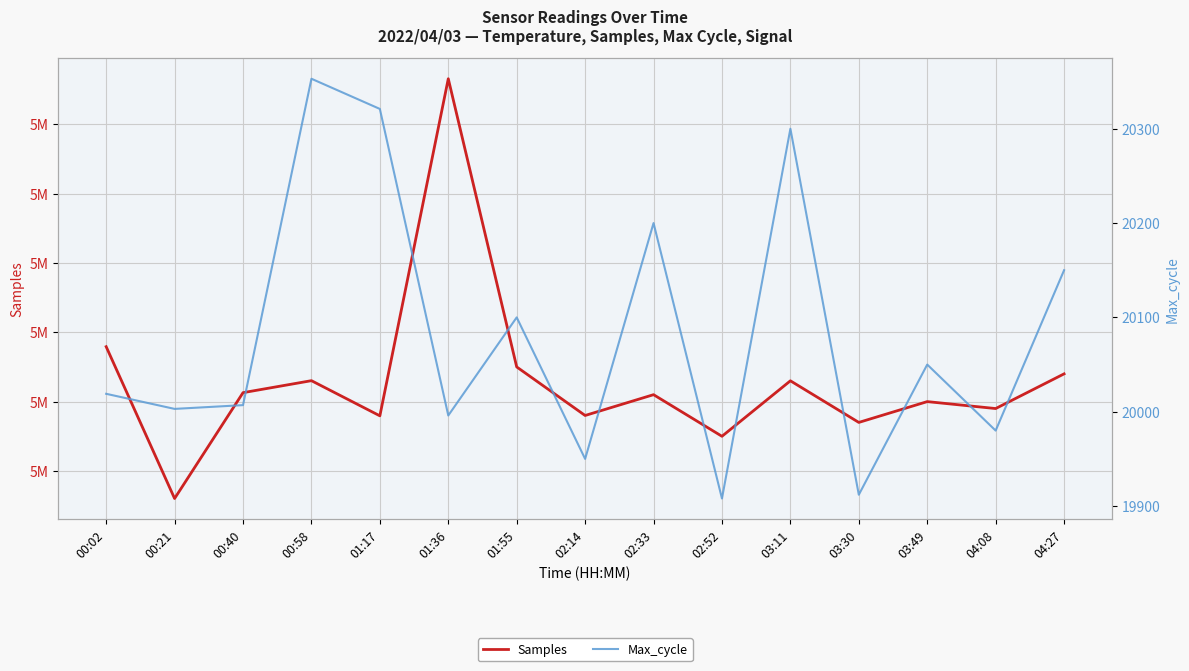

At which category does the chart reach its minimum across all series?

02:52